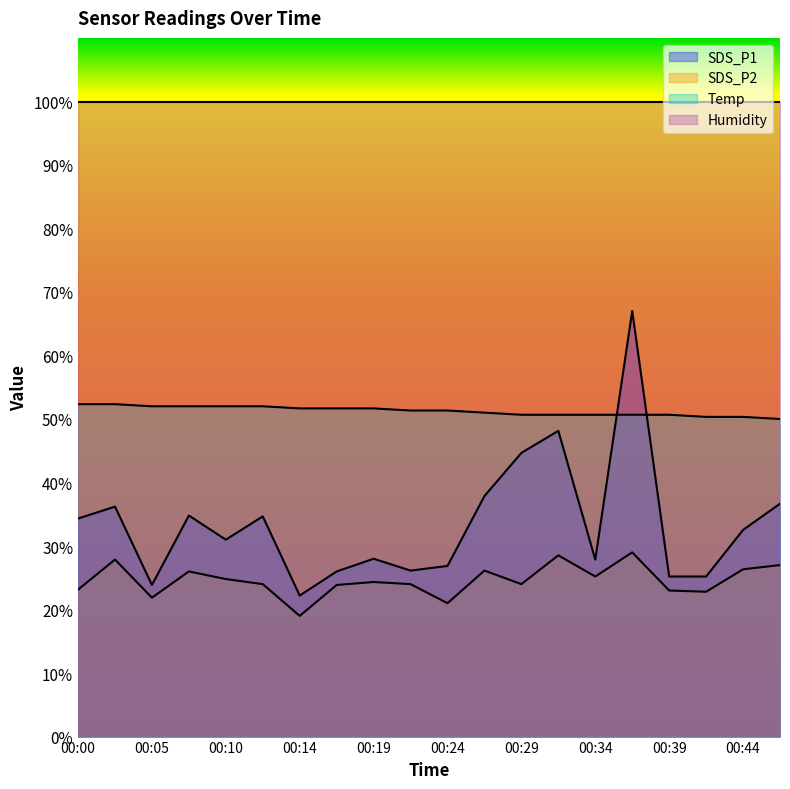

Is it true that SDS_P2 equals 40.6 at 00:44?

False